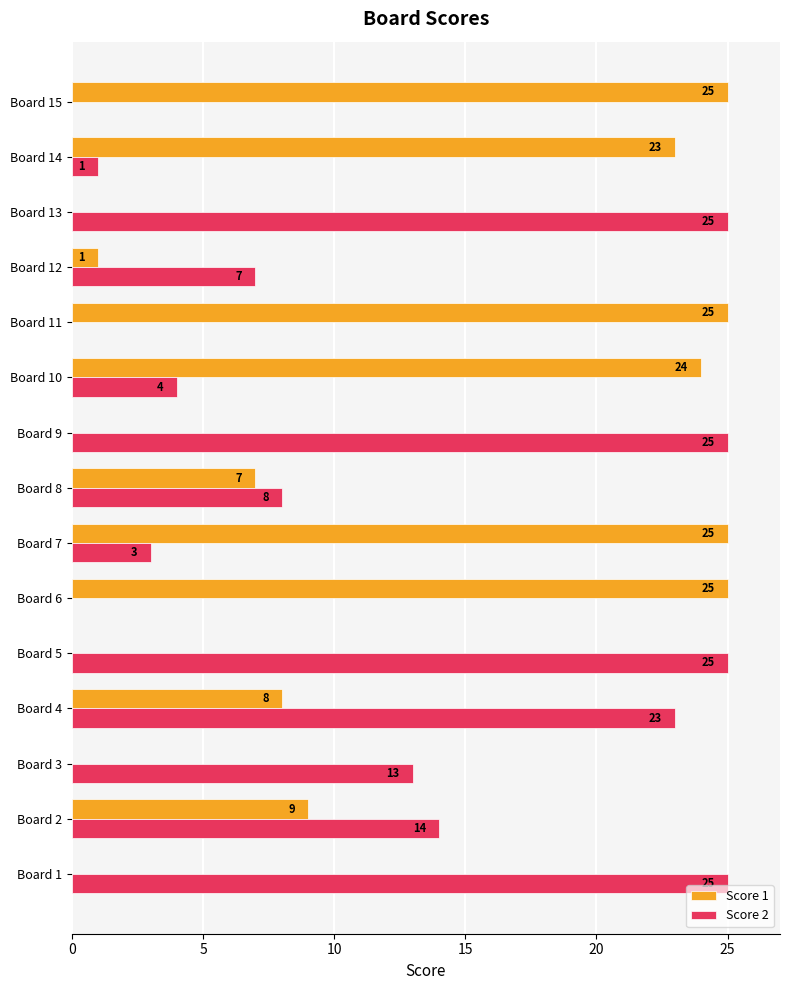

What is the sum of all Score 1 values?

172